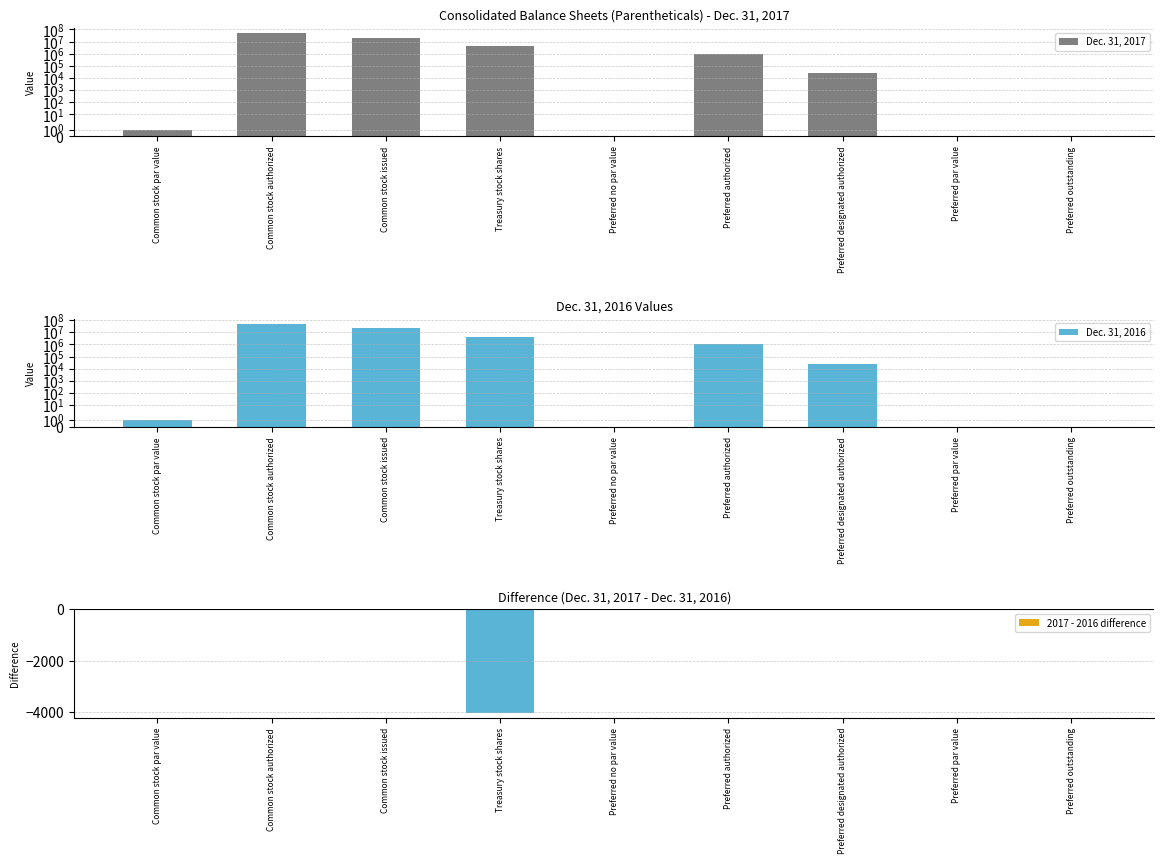

Reading left to right, extract all data points from this chart.

Dec. 31, 2017: 1.0	50000000.0	21381779.0	4383553.0	0.0	1000000.0	25000.0	0.0	0.0
Dec. 31, 2016: 1.0	50000000.0	21381779.0	4387571.0	0.0	1000000.0	25000.0	0.0	0.0
2017 - 2016 difference: 0.0	0.0	0.0	-4018.0	0.0	0.0	0.0	0.0	0.0